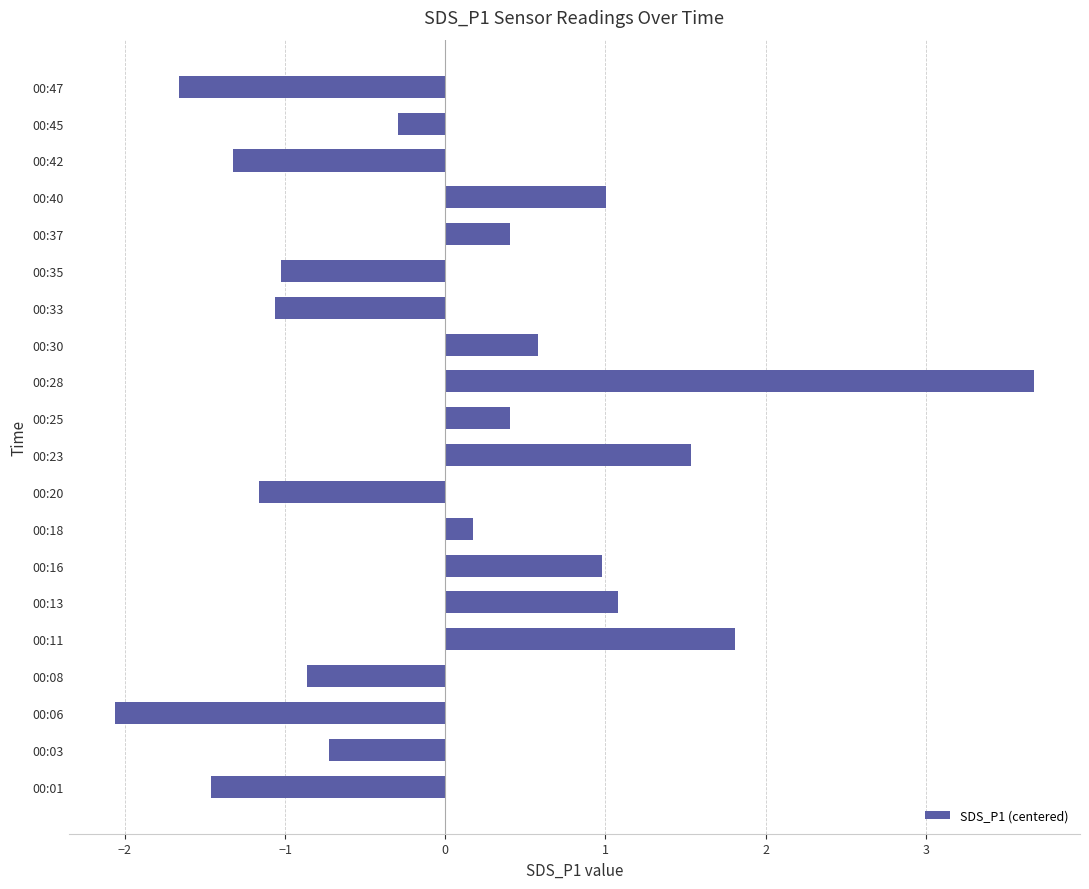

The value at 00:33 is -1.1. True or false?

True